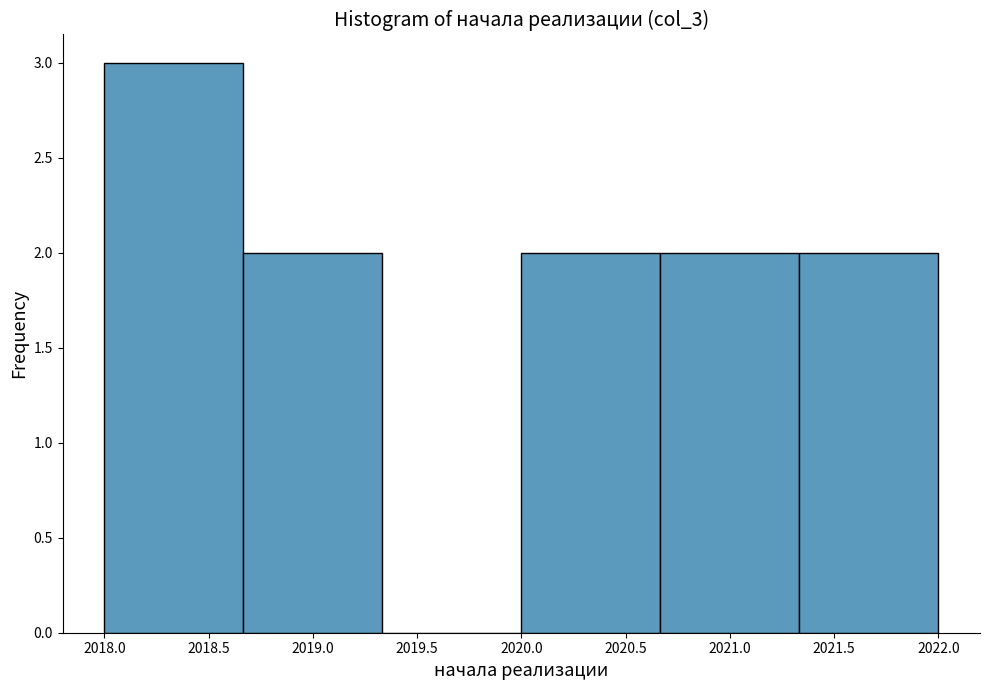

Reading left to right, list every bar in this chart as the range it spans on the x-axis followed by its height. Neither the bar edges nor the heights are printed on the chart, so give them approximately, as read against the axes.

2018.00 to 2018.65: 3
2018.65 to 2019.35: 2
2019.35 to 2020.00: 0
2020.00 to 2020.65: 2
2020.65 to 2021.35: 2
2021.35 to 2022.00: 2